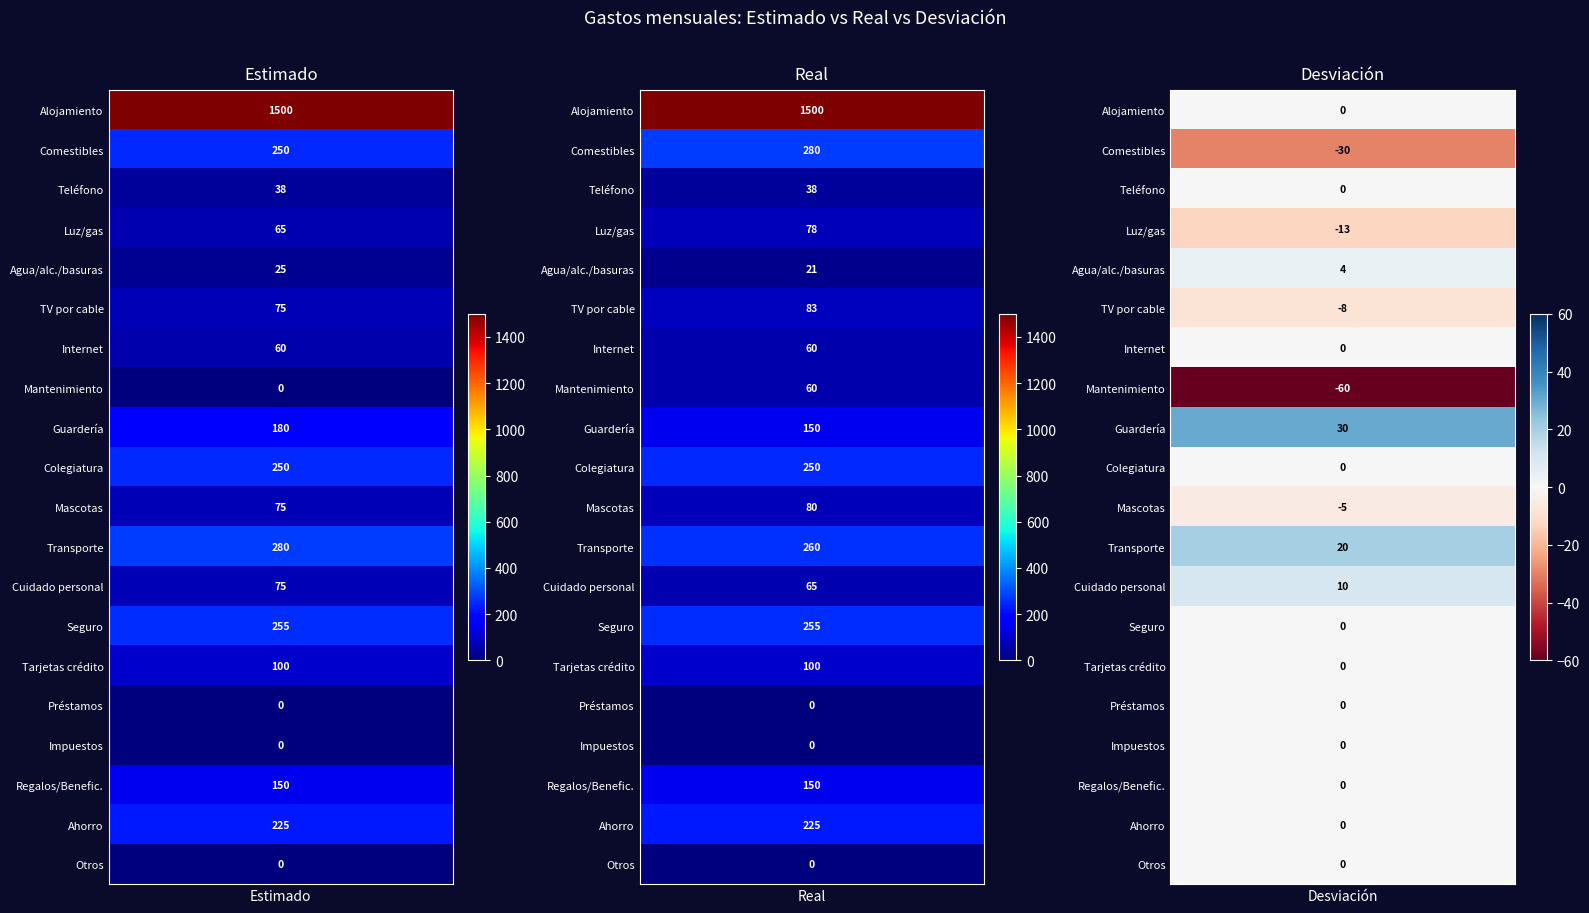

At 2, list the series in order from smallest to largest.

Mantenimiento, Comestibles, Luz/gas, TV por cable, Mascotas, Alojamiento, Teléfono, Internet, Colegiatura, Seguro, Tarjetas crédito, Préstamos, Impuestos, Regalos/Benefic., Ahorro, Otros, Agua/alc./basuras, Cuidado personal, Transporte, Guardería